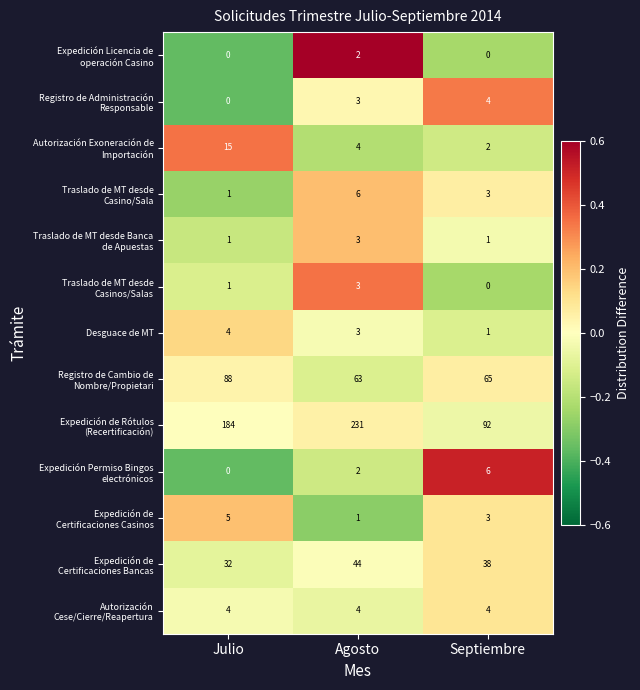

Count the number of data series in this chart.

13